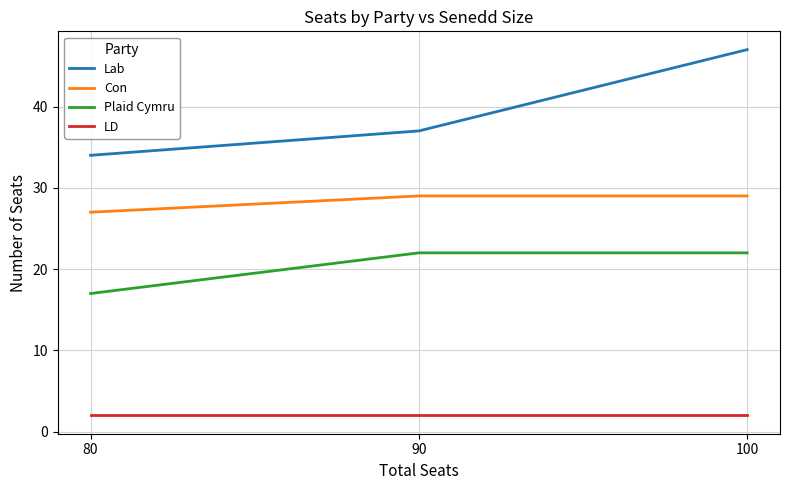

The Plaid Cymru series shows 22 at 100. True or false?

True